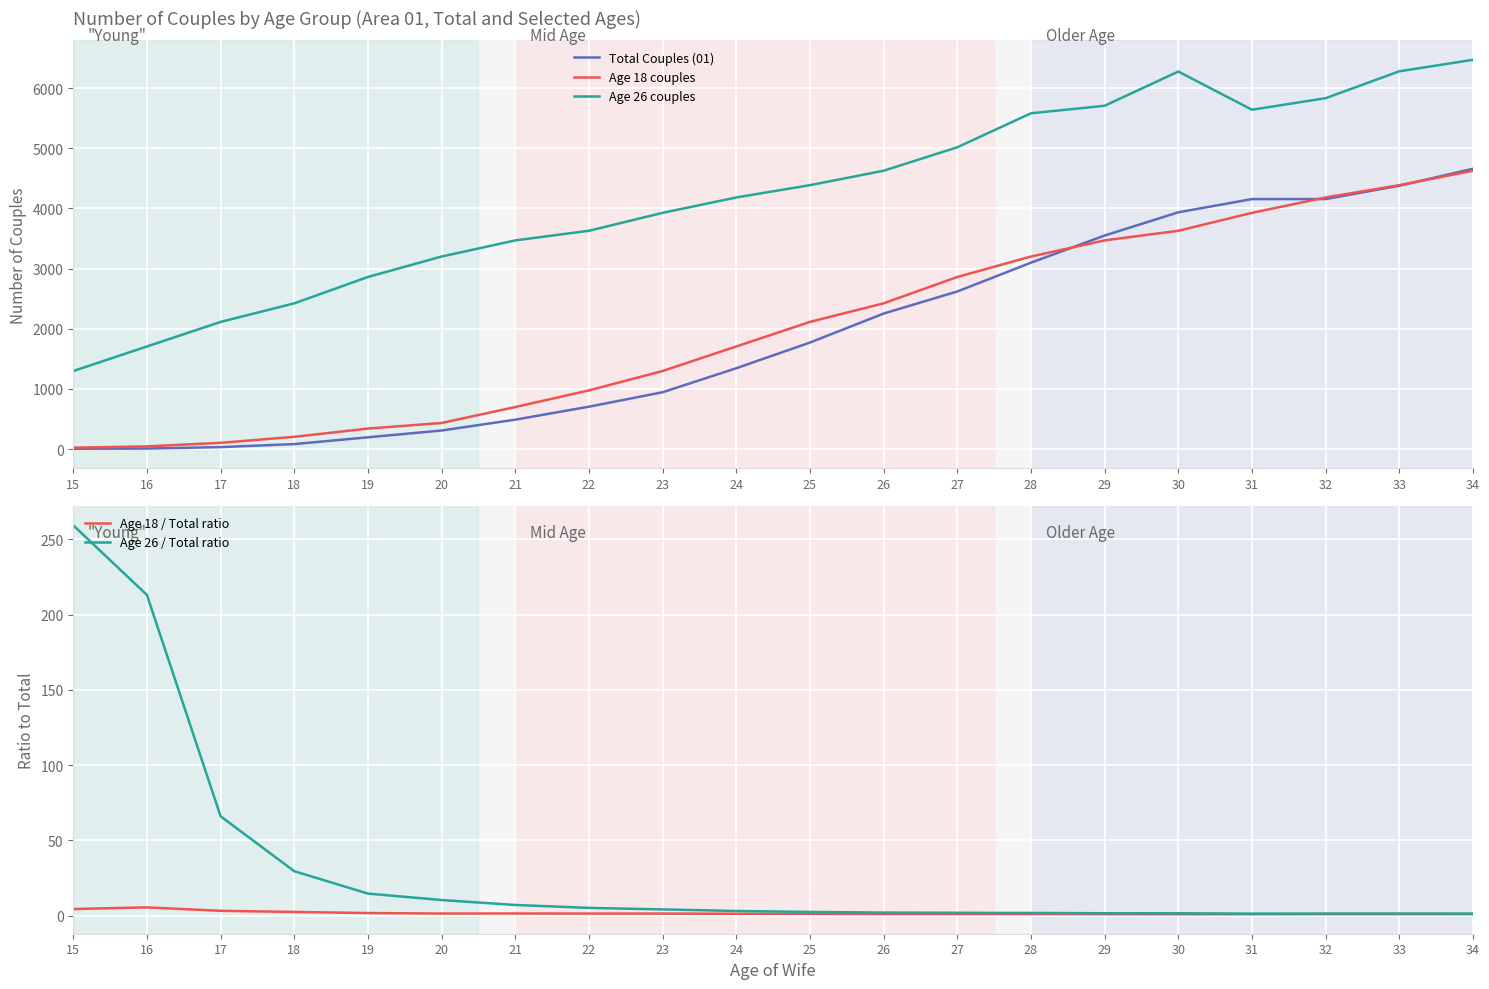

How many categories are shown in the chart?

20